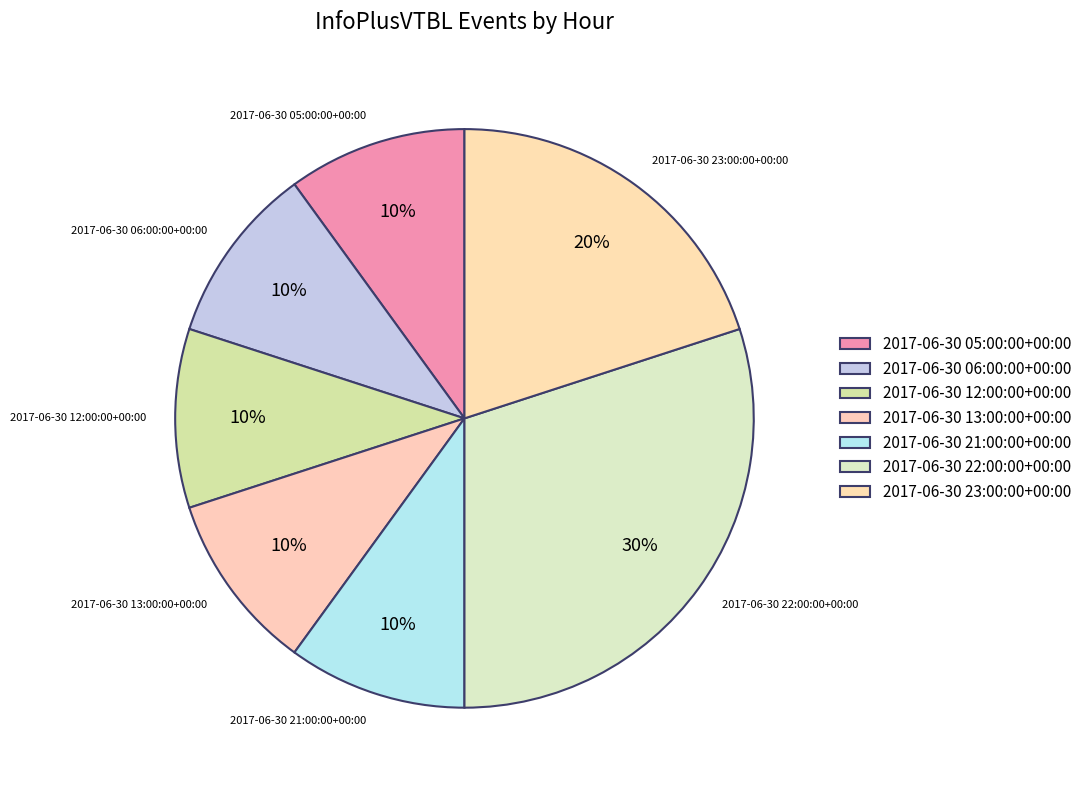

Is it true that 2017-06-30 06:00:00+00:00 is 24% of the pie?

False